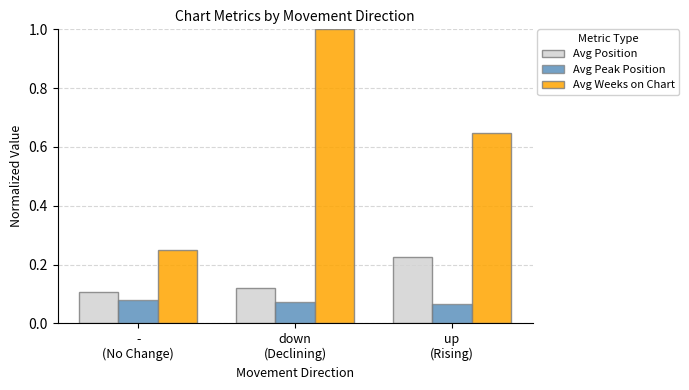

At which category does the chart reach its minimum across all series?

up
(Rising)